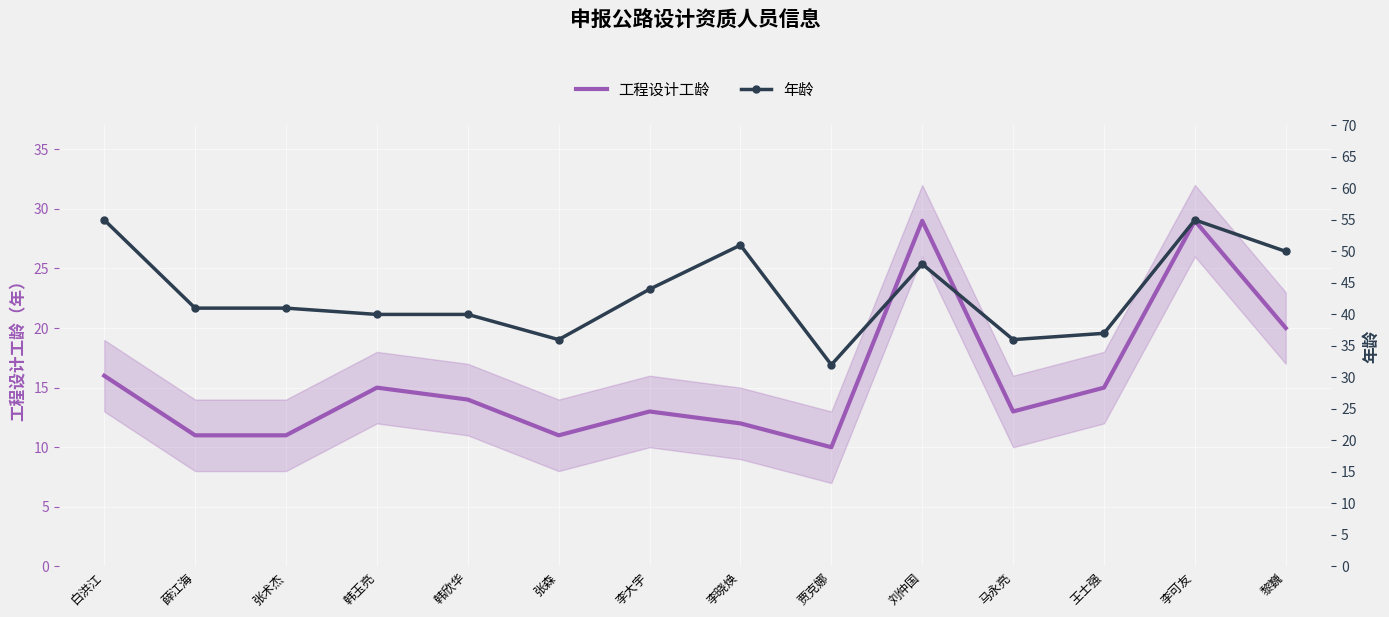

True or false: 工程设计工龄 and 年龄 intersect in this chart.

False